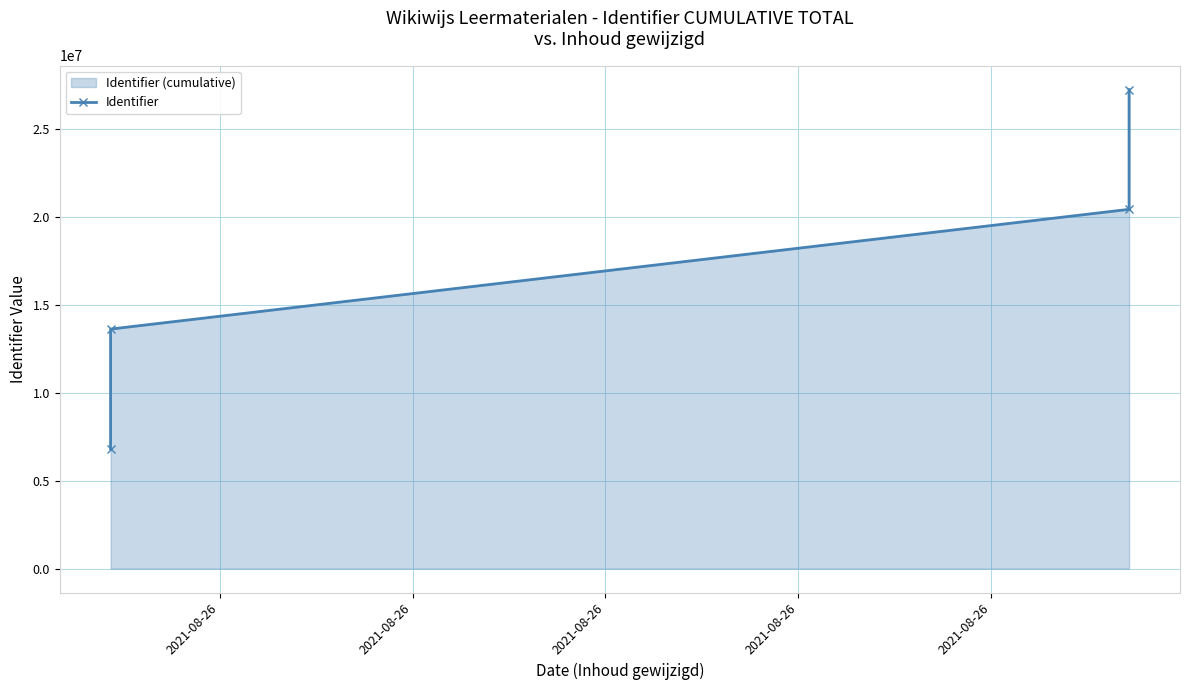

Between 2021-08-26 and 2021-08-26, which is larger?

2021-08-26